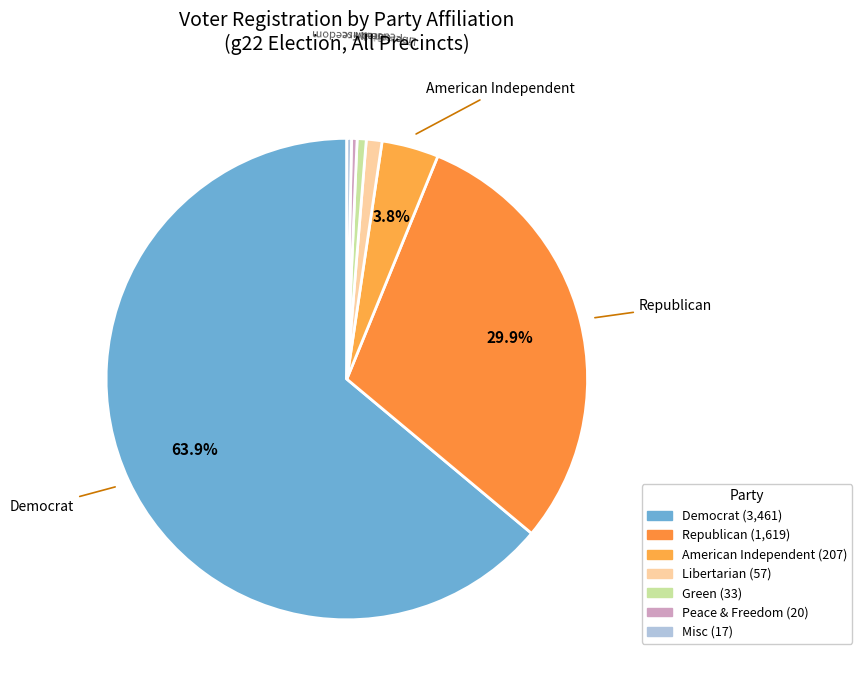

How many segments does this pie chart have?

7